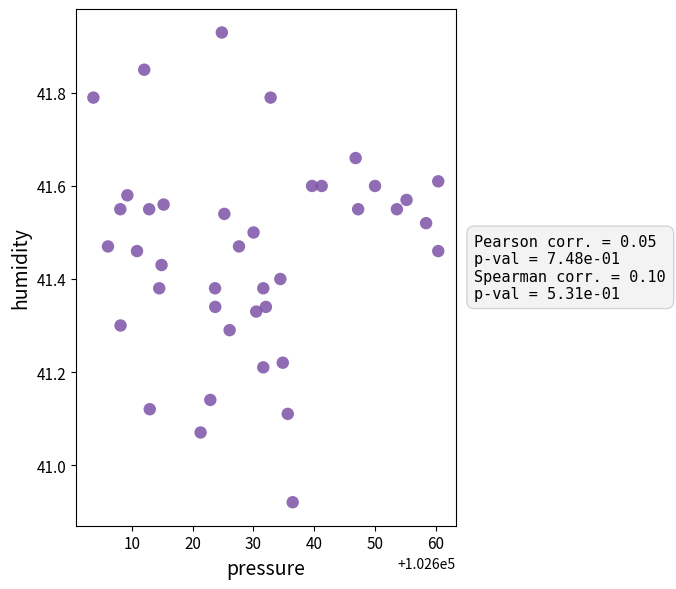

What is the range of X values (max minus min)?

56.8